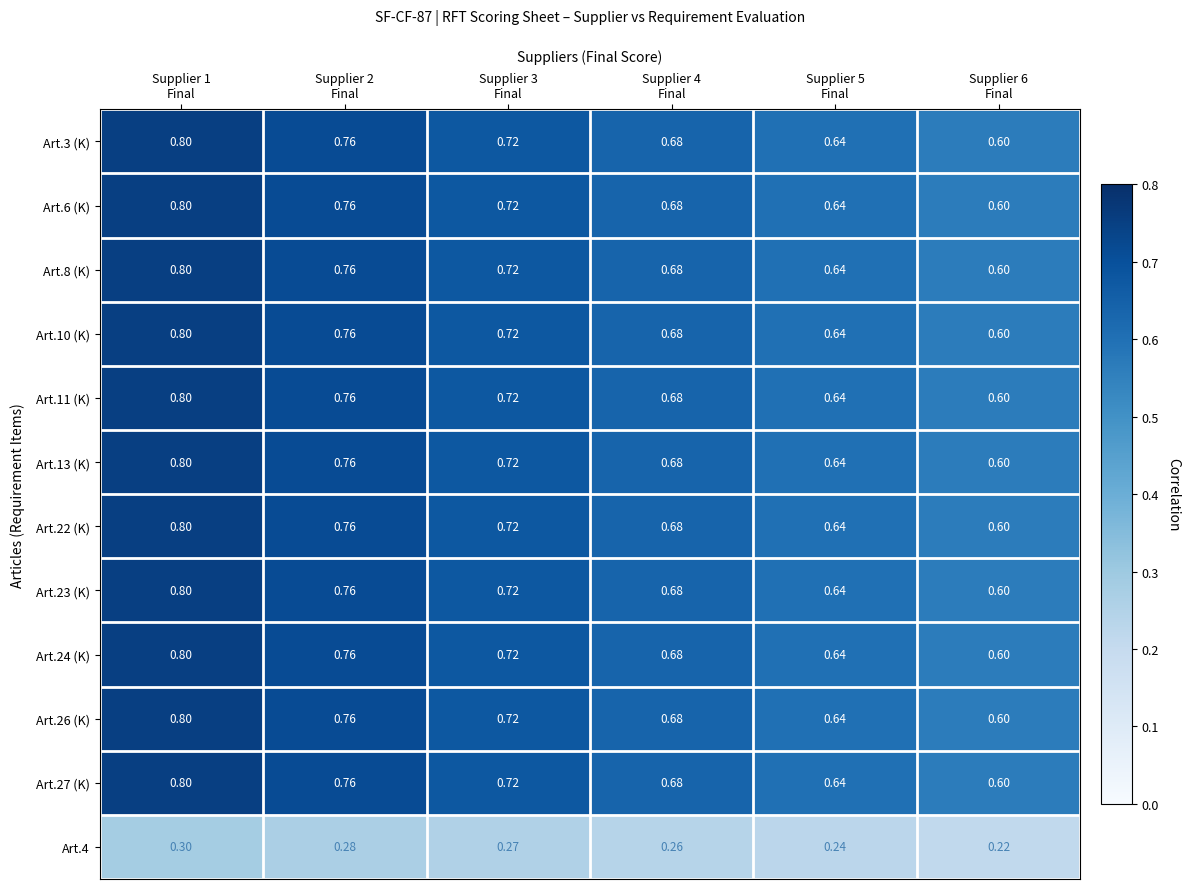

Which has a higher value, Supplier 4
Final or Supplier 6
Final?

Supplier 4
Final